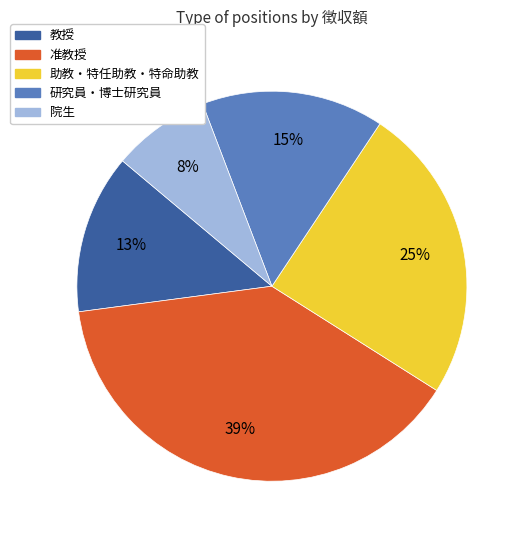

Is there a majority slice in this chart?

No